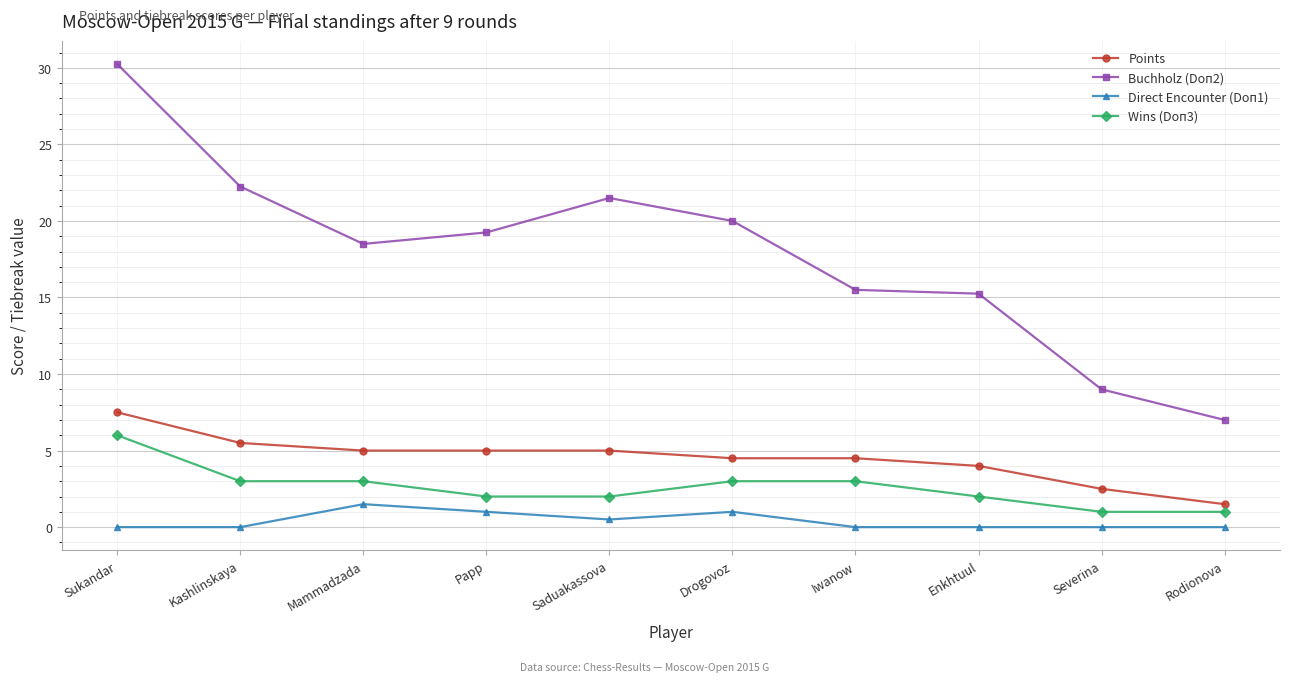

At how many categories does at least one series exceed 11?

8